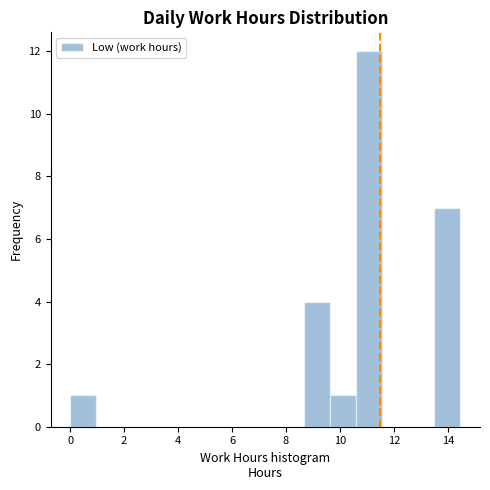

Over which range of the x-axis is the bar tallest?

10.6 to 11.6